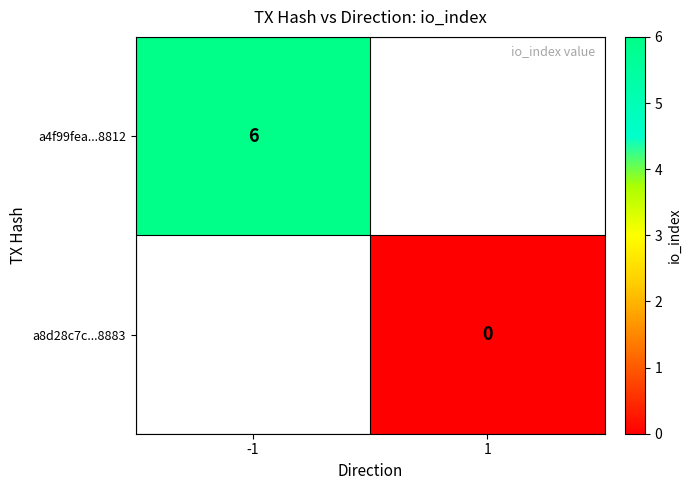

Which label corresponds to the largest value in the chart?

-1